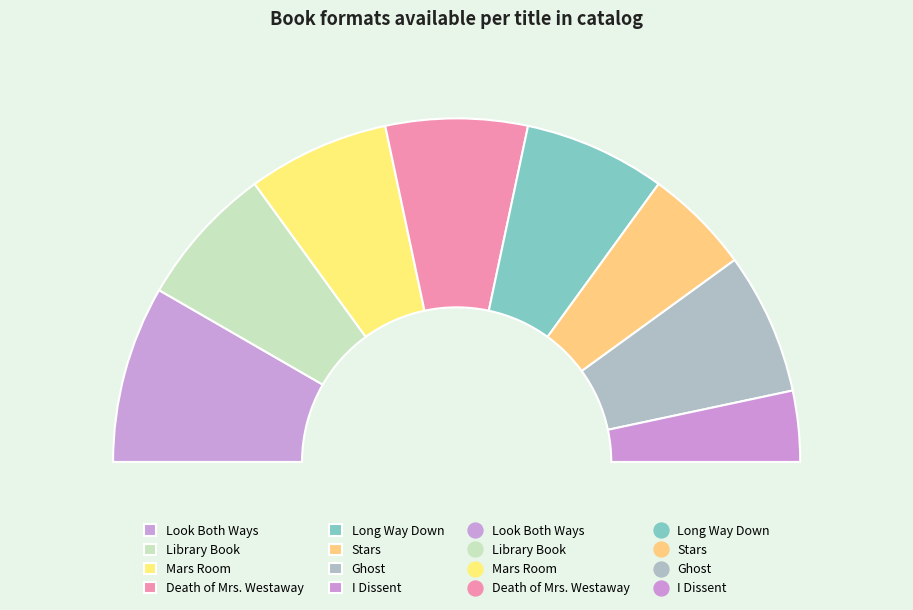

Approximately how many times larger is the value at Stars compared to Library Book?

0.8